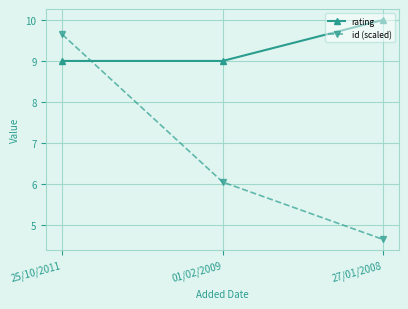

Which series has the widest spread of values?

id (scaled)